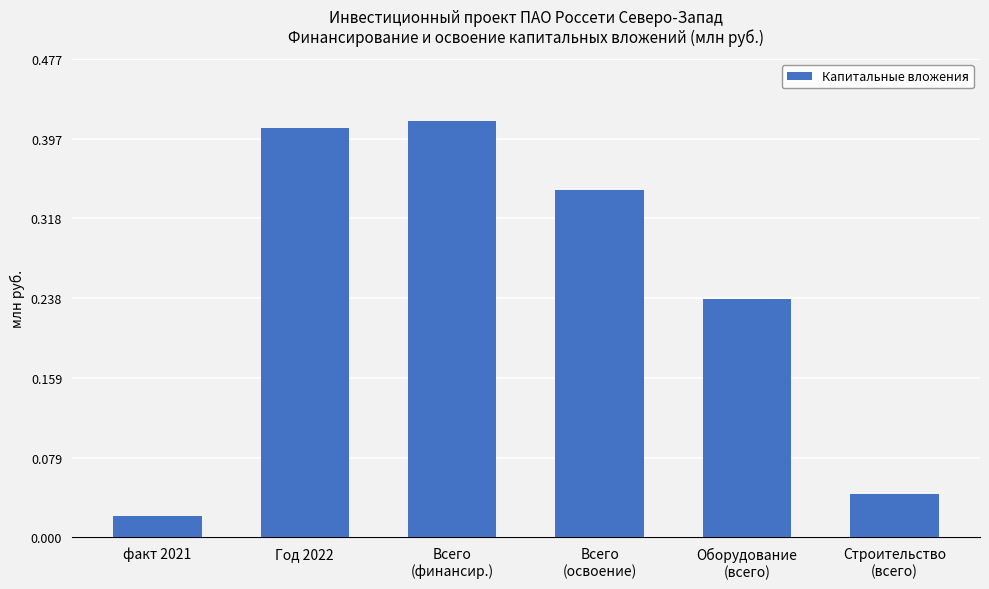

At which category does the chart reach its minimum across all series?

факт 2021